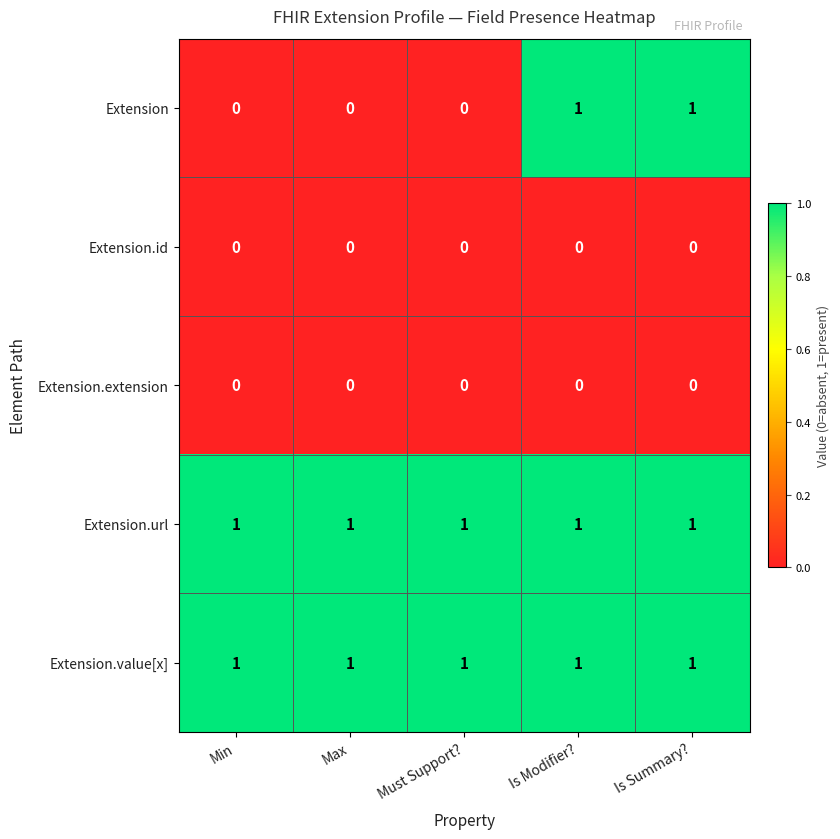

How many series are shown in this chart?

5